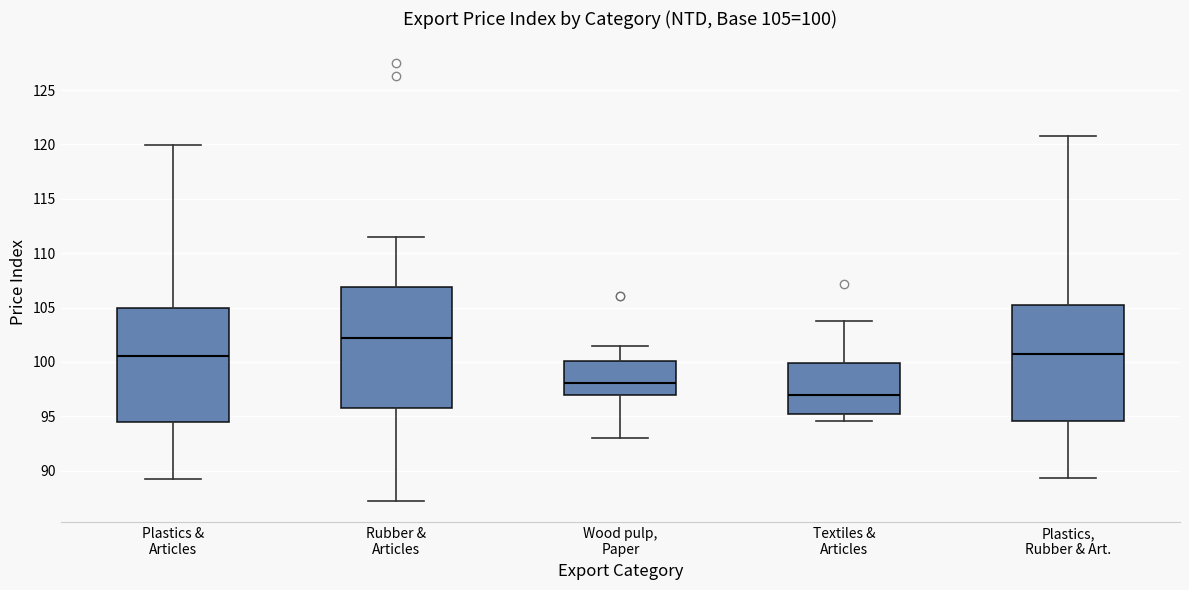

Comparing the boxes themselves (not the whiskers), which one is the tallest?

Rubber & Articles